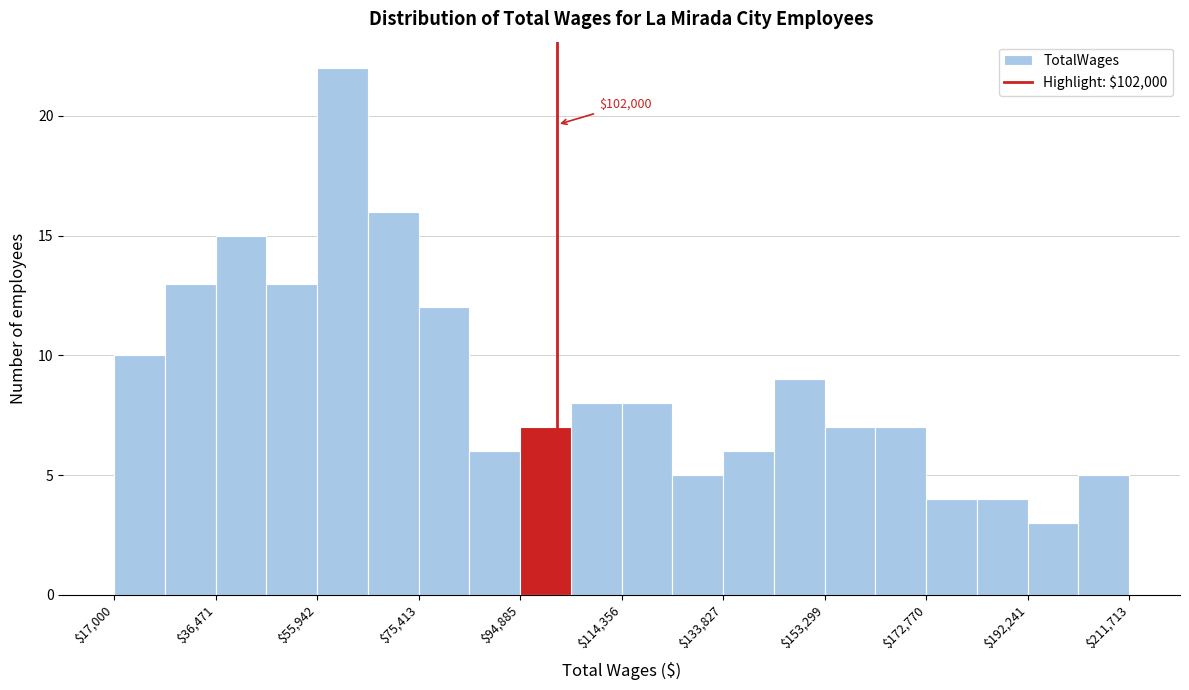

Which range on the x-axis has the tallest bar?

56000 to 66000